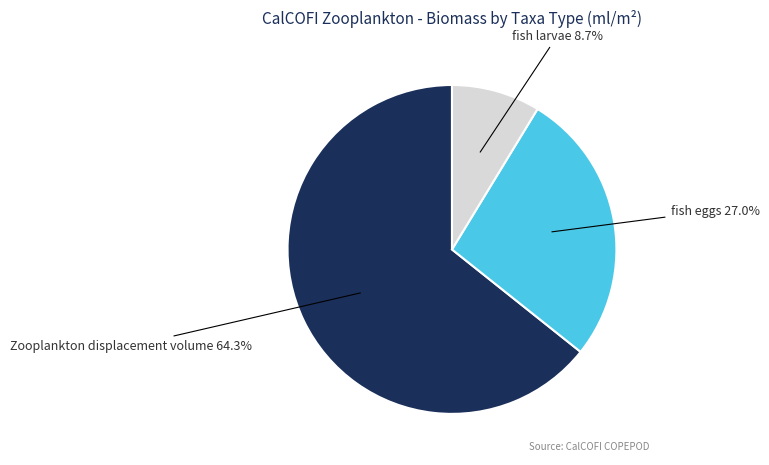

Rank the categories by value from highest to lowest.

Zooplankton displacement volume, fish eggs, fish larvae